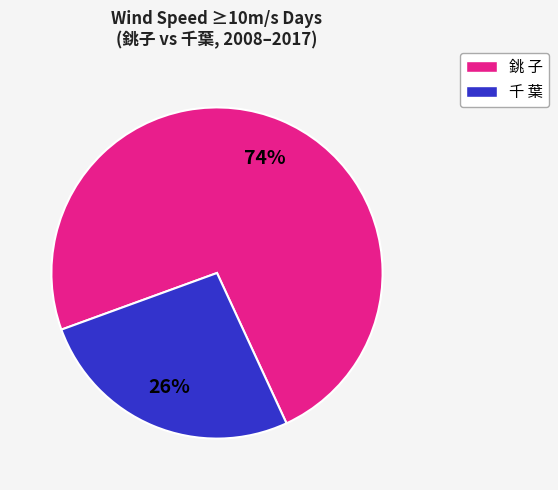

Is there a majority slice in this chart?

Yes